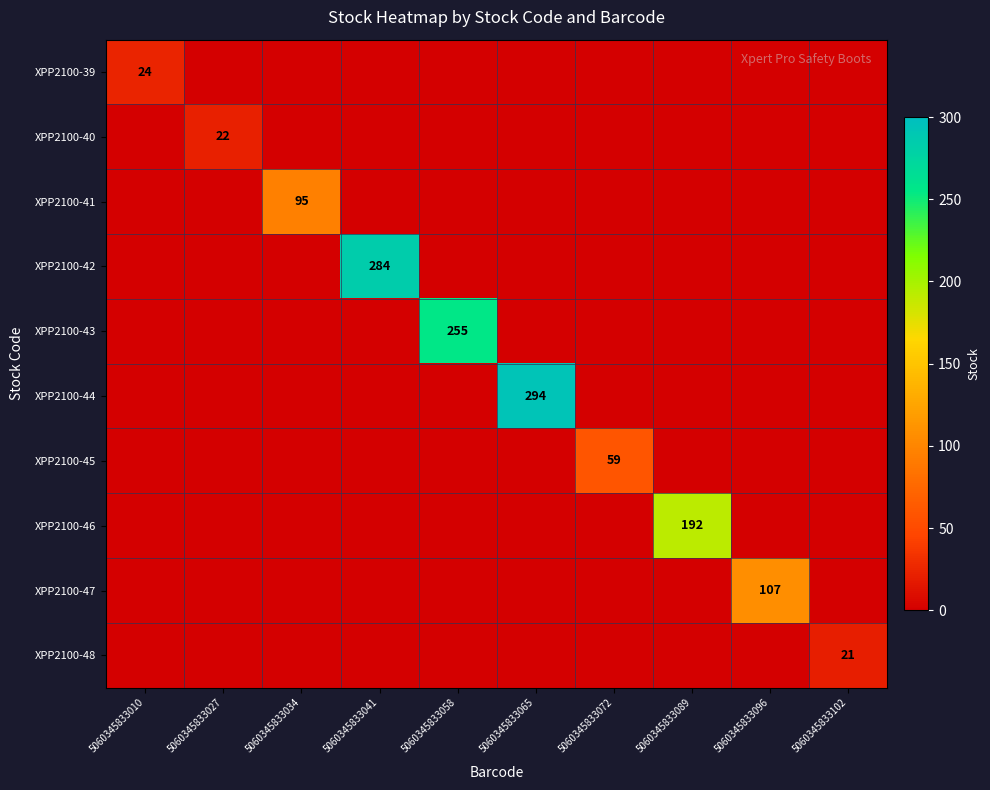

The value of XPP2100-46 at 5060345833089 is 286. True or false?

False